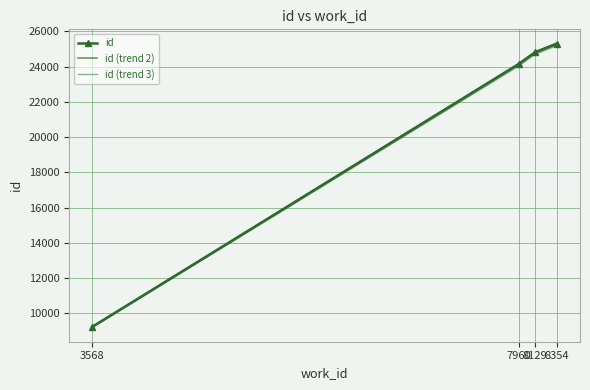

What is the difference between the id (trend 2) values at 8354 and 3568?

16036.9